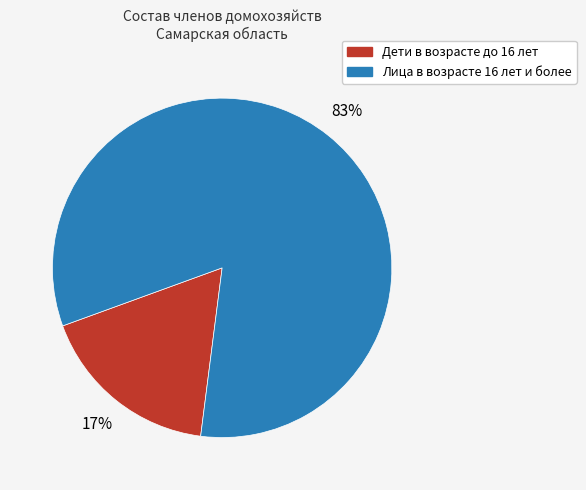

To the nearest percent, what percentage of the pie is Лица в возрасте 16 лет и более?

83%